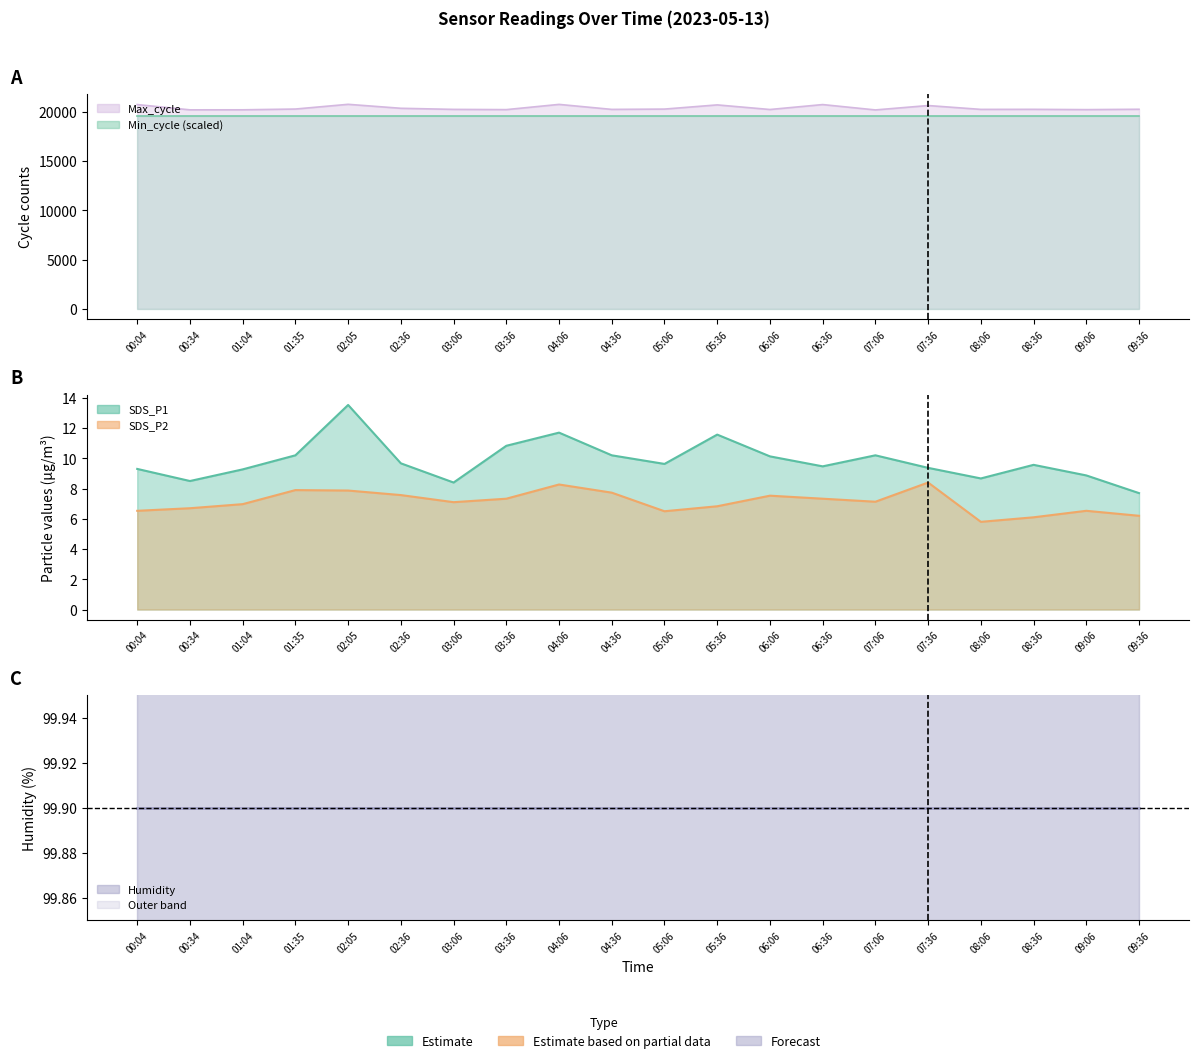

Which series has the widest spread of values?

Max_cycle